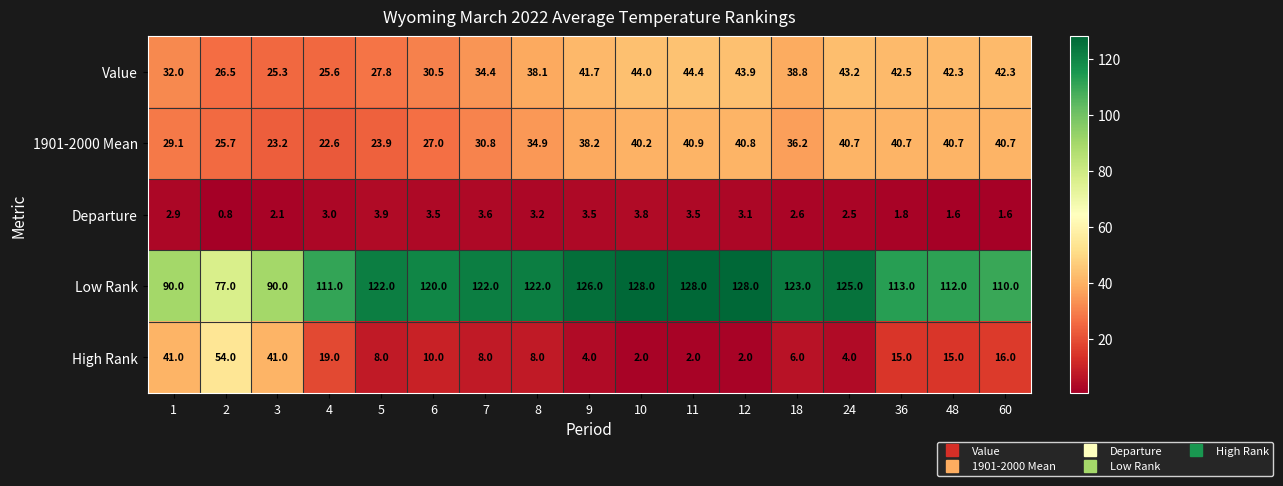

The 1901-2000 Mean series shows 23.9 at 5. True or false?

True